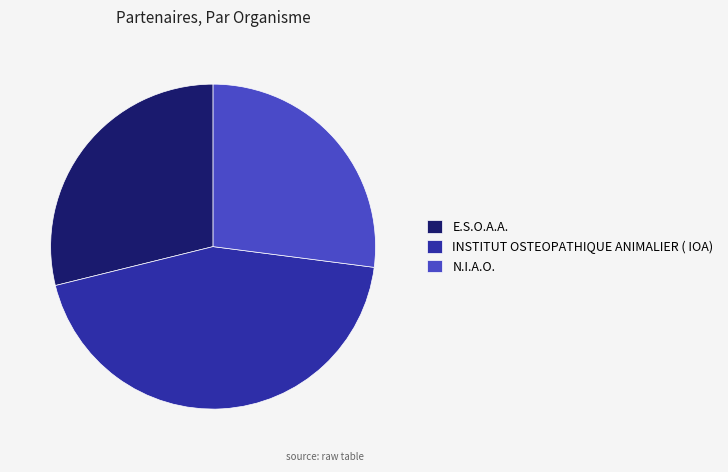

Do INSTITUT OSTEOPATHIQUE ANIMALIER ( IOA) and E.S.O.A.A. together represent more than half of the pie?

Yes